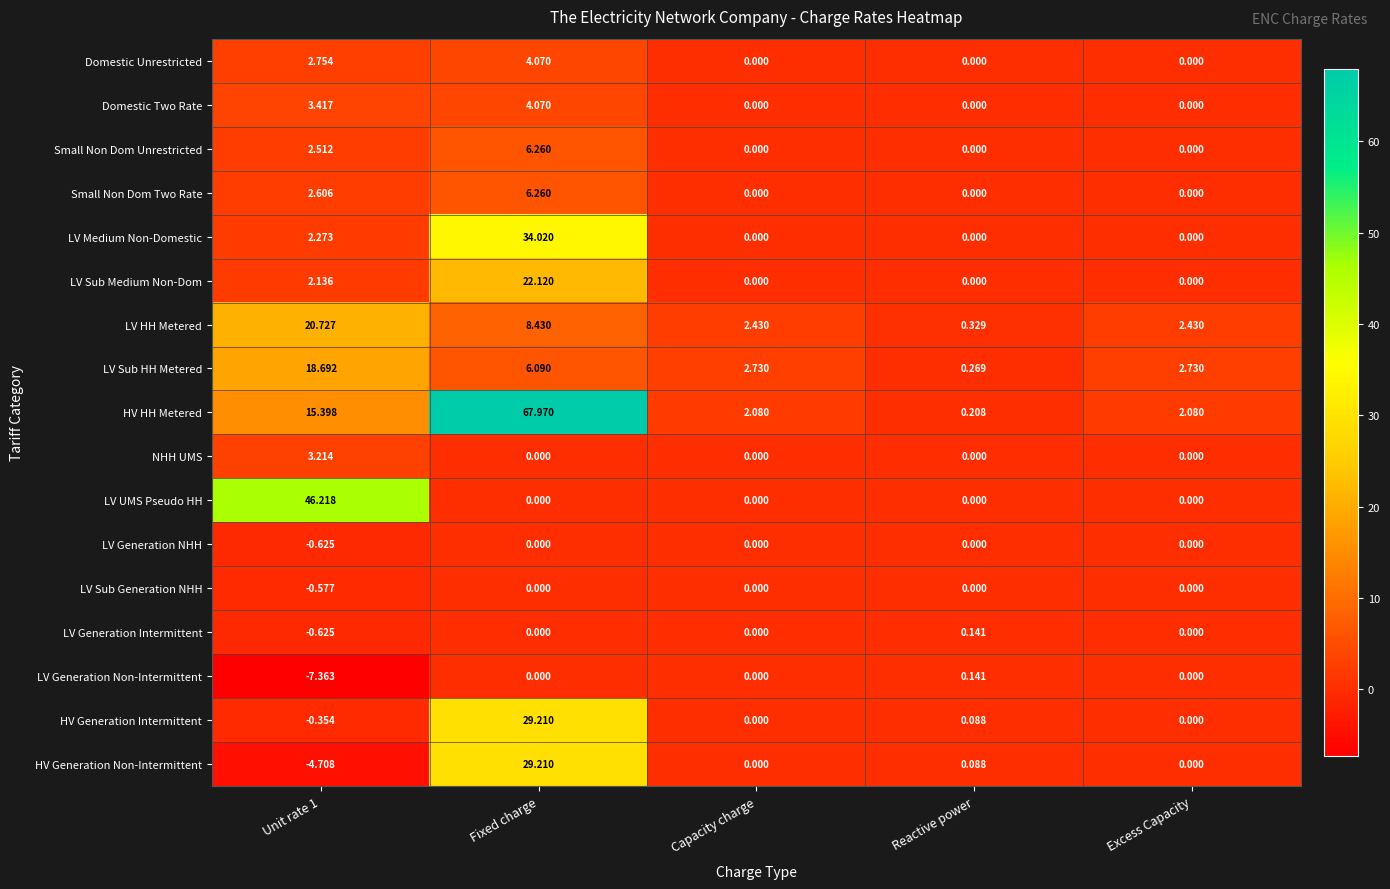

Which series has the largest total across all categories?

HV HH Metered